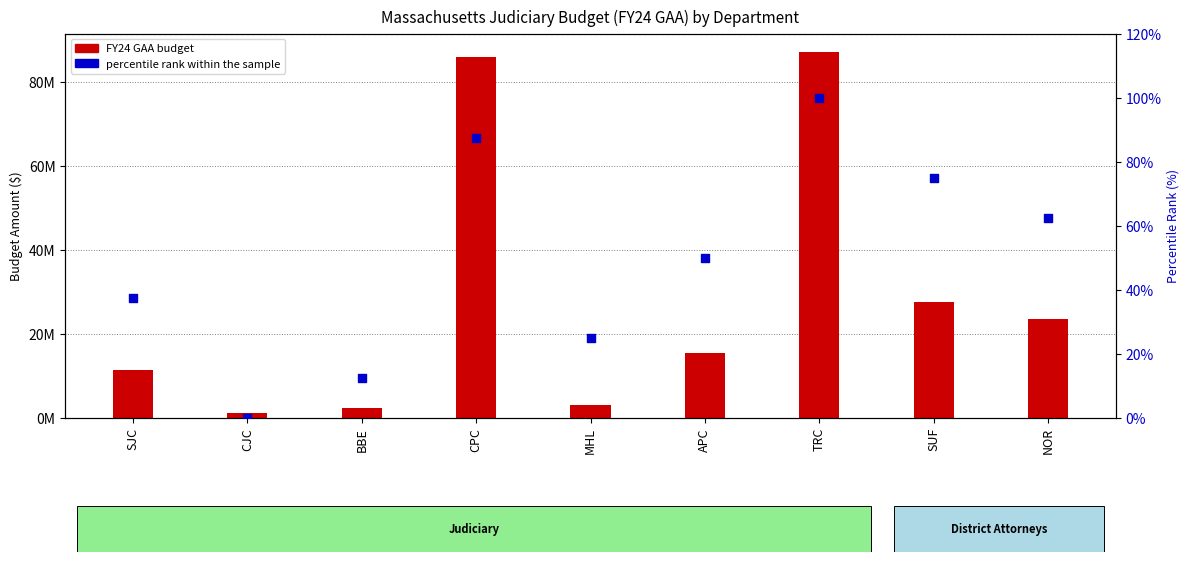

What are all the series names shown in the legend?

FY24 GAA (budget), percentile rank within the sample